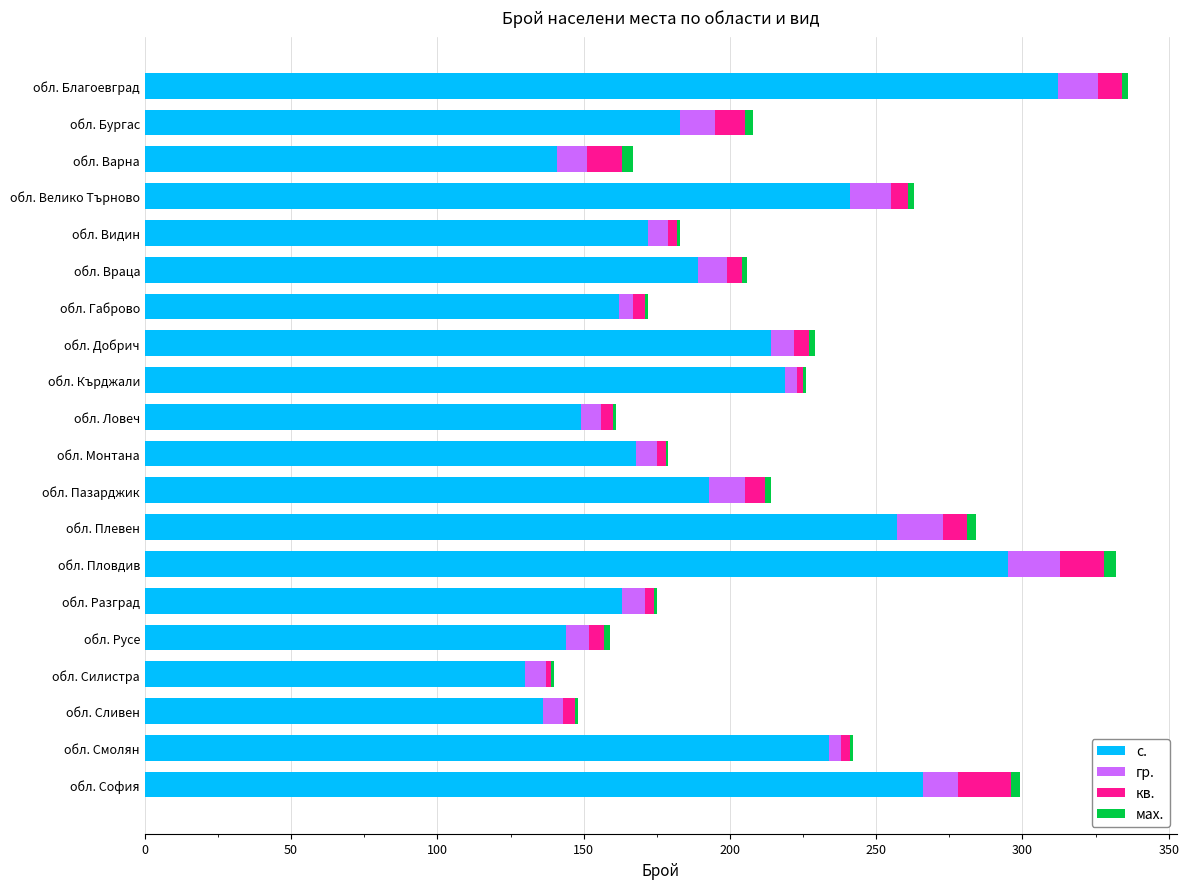

The с. series shows 77 at обл. Монтана. True or false?

False